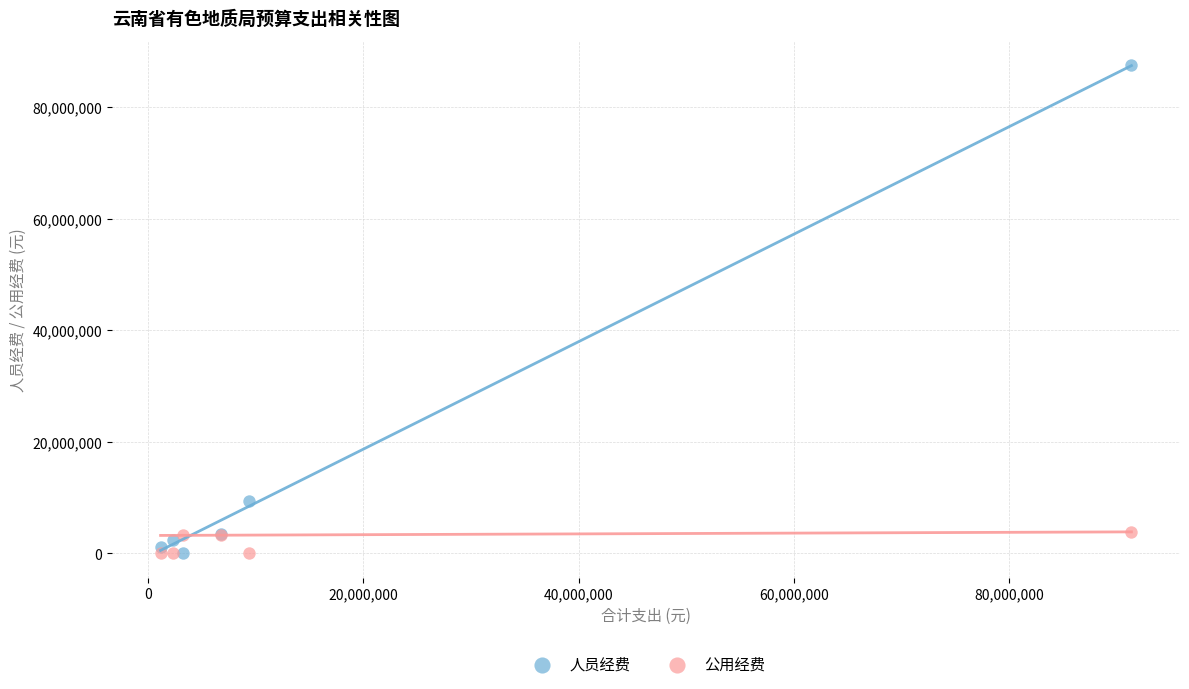

In the 人员经费 series, what Y value is closest to 43752163?

9388400